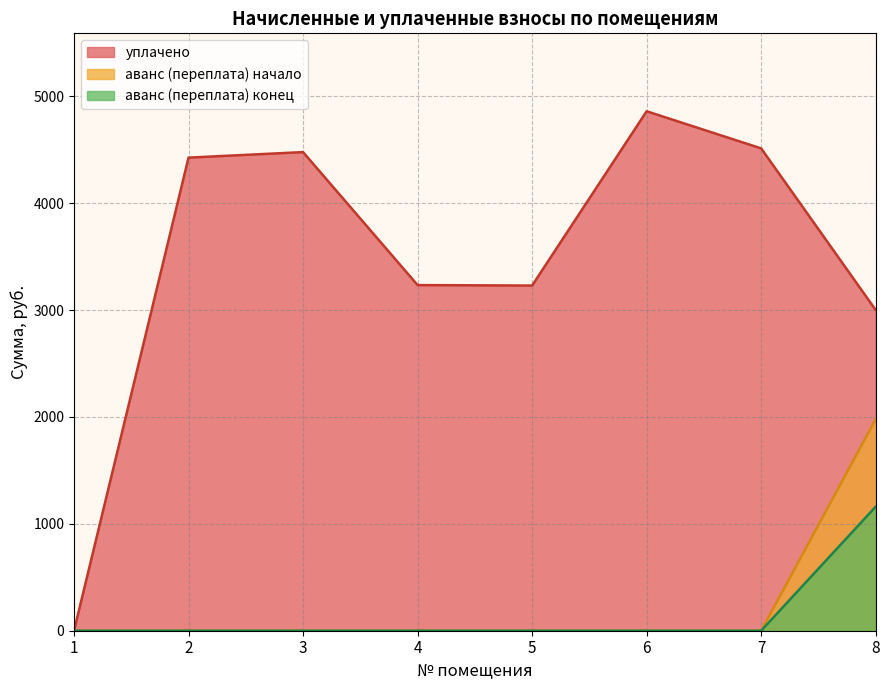

What is the average value of the аванс (переплата) конец series?

145.0